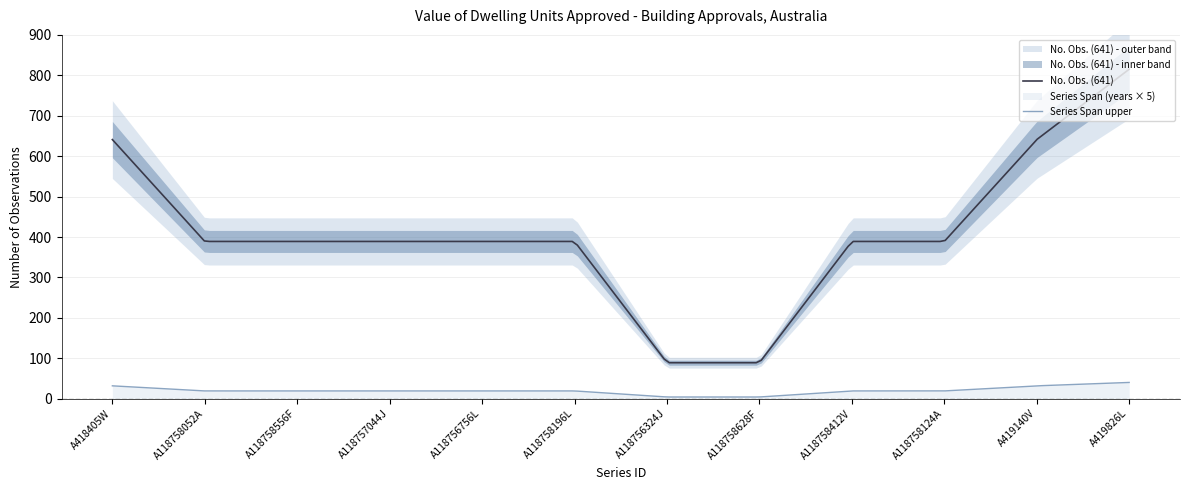

What is the value of the No. Obs. (641) point at the 1st from the left?

641